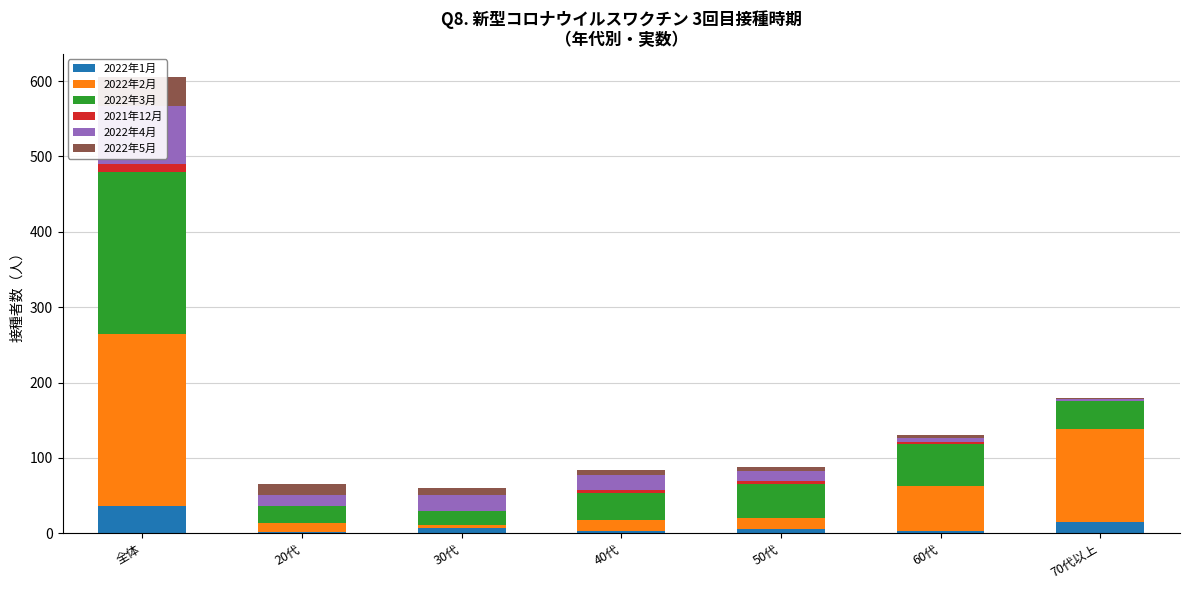

List the labels in order of 2021年12月 value, smallest first.

20代, 30代, 70代以上, 60代, 40代, 50代, 全体